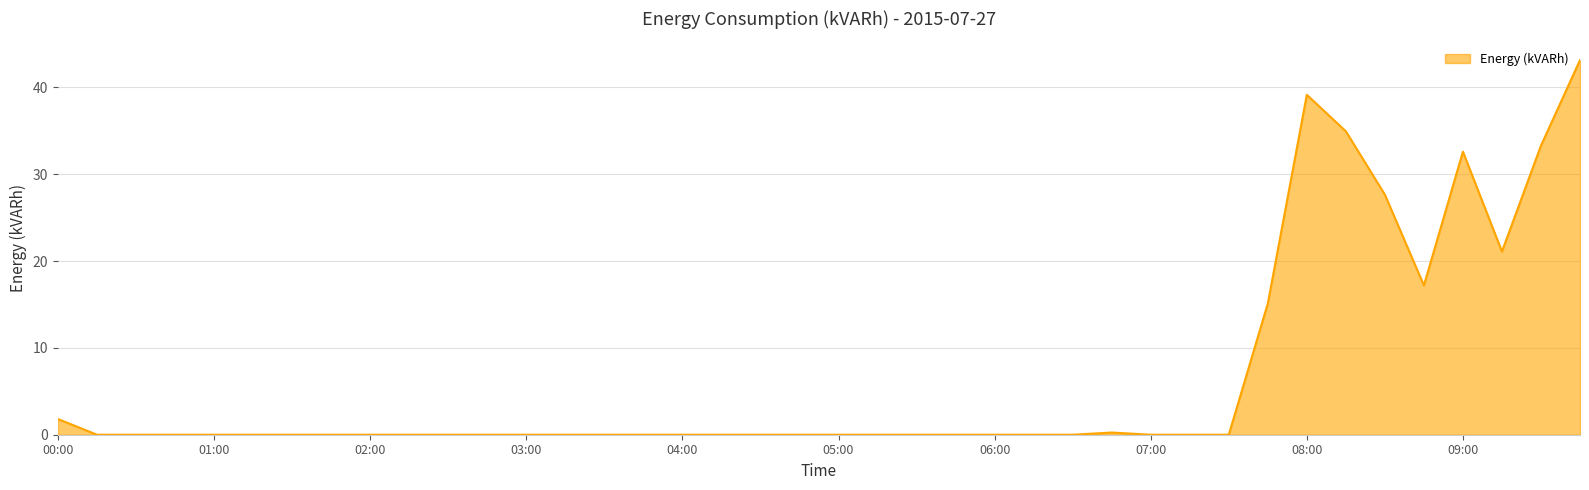

List the labels in order of value, largest first.

09:45, 08:00, 08:15, 09:30, 09:00, 08:30, 09:15, 08:45, 07:45, 00:00, 06:45, 00:15, 00:30, 00:45, 01:00, 01:15, 01:30, 01:45, 02:00, 02:15, 02:30, 02:45, 03:00, 03:15, 03:30, 03:45, 04:00, 04:15, 04:30, 04:45, 05:00, 05:15, 05:30, 05:45, 06:00, 06:15, 06:30, 07:00, 07:15, 07:30